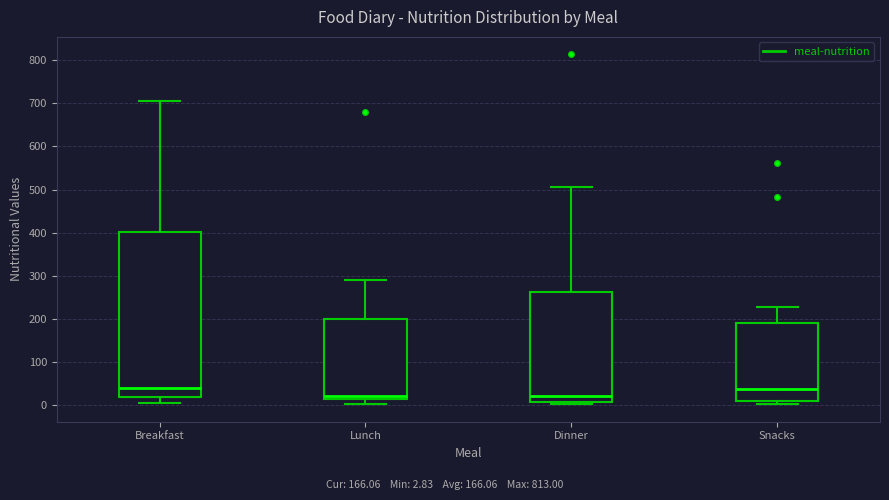

Where is the lower edge of the box for Dinner on the y-axis? The values are not printed on the chart, so give them approximately, as read against the axis.

10